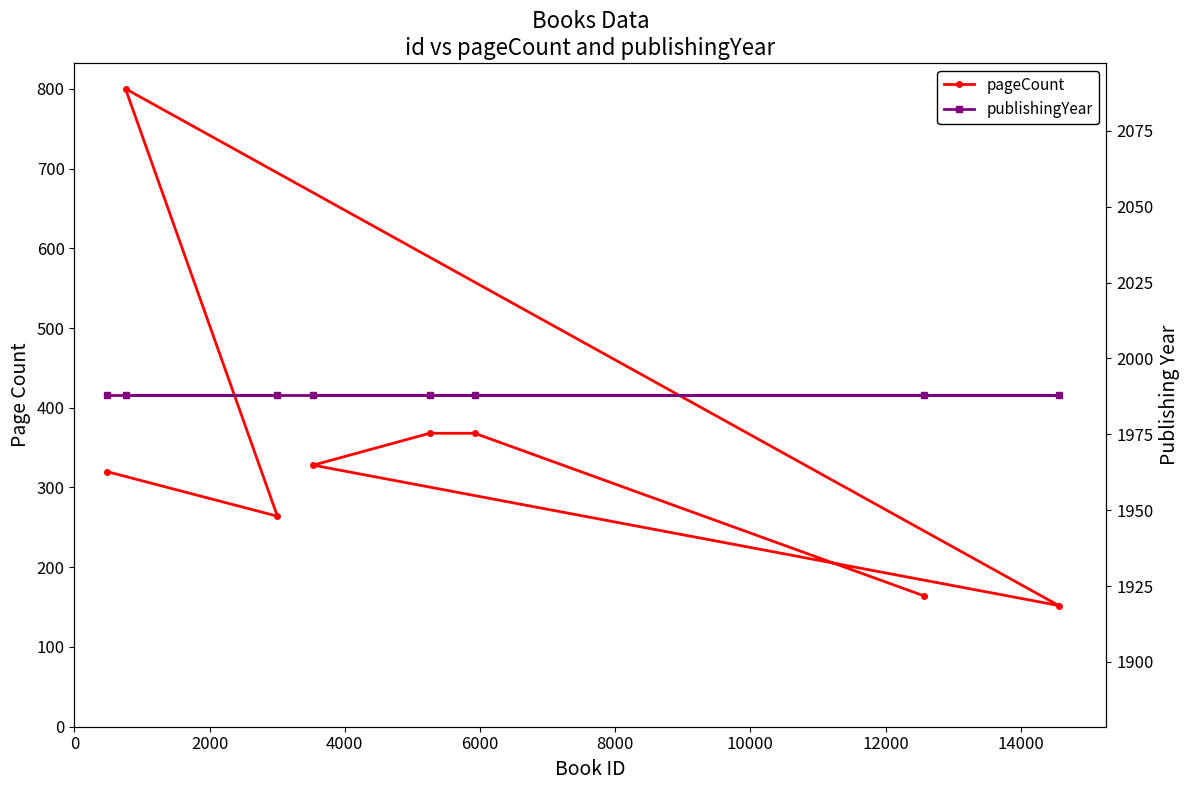

Between 4000 and 14000, which series saw the biggest shift?

pageCount